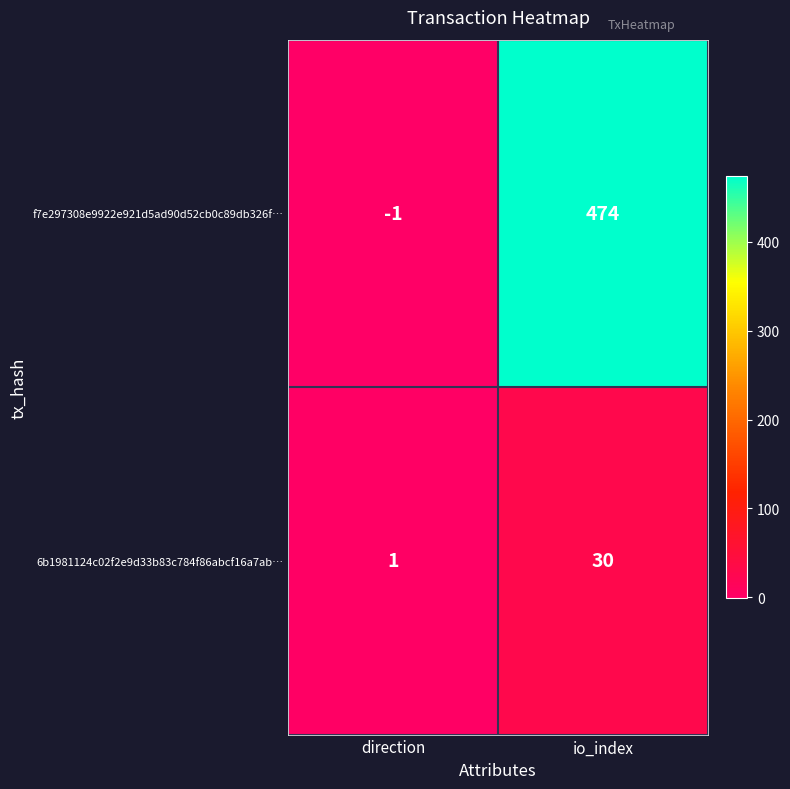

Rank the series by their maximum value, from highest to lowest.

f7e297308e9922e921d5ad90d52cb0c89db326f…, 6b1981124c02f2e9d33b83c784f86abcf16a7ab…